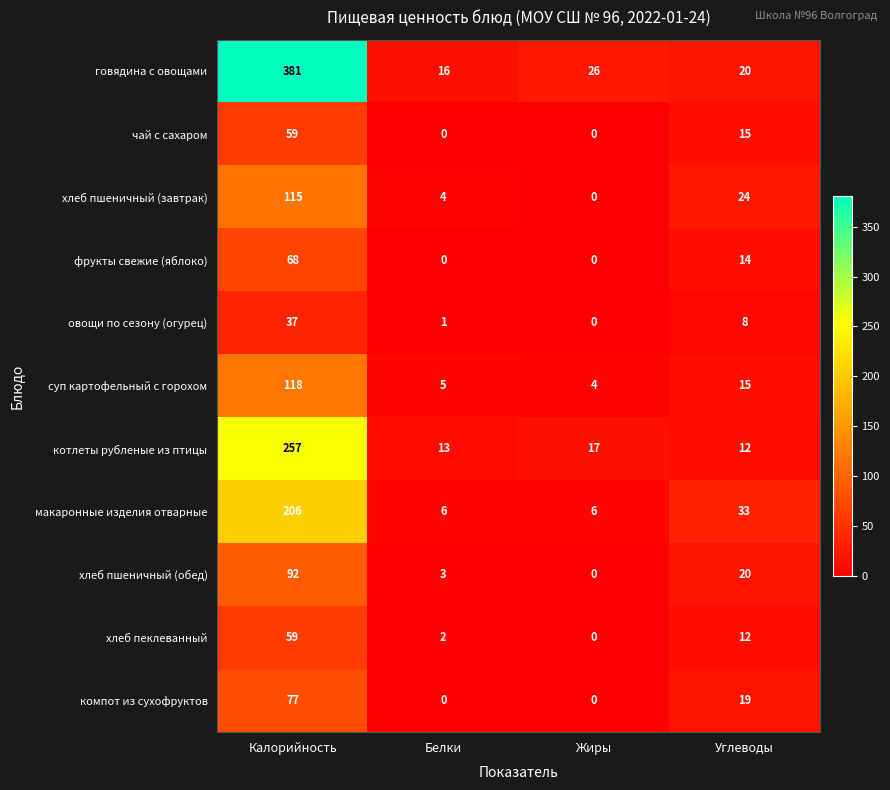

The value of суп картофельный с горохом at Калорийность is 35. True or false?

False